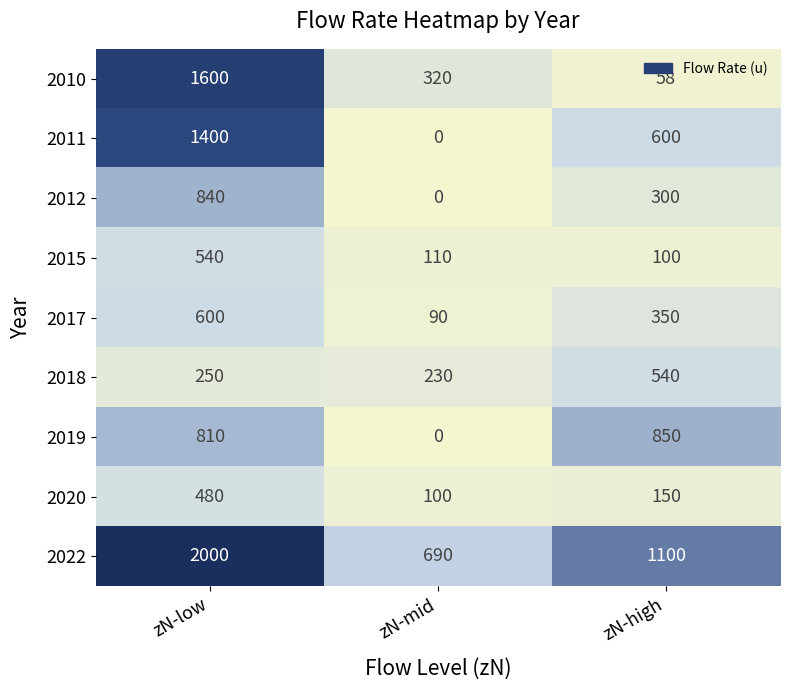

Is it true that 2017 equals 547 at zN-high?

False